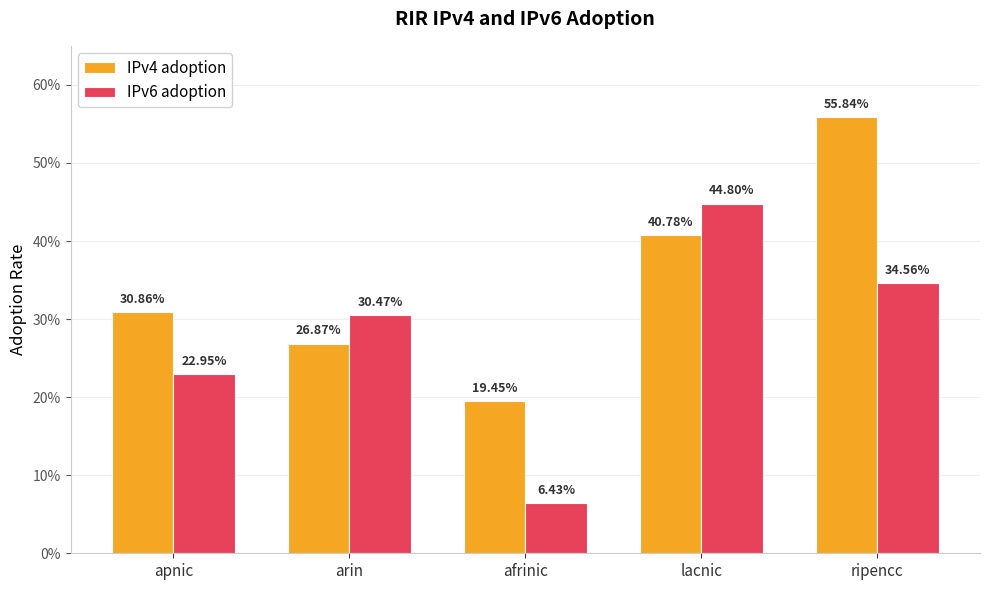

What is the value of the IPv4 adoption bar at the 1st from the left?

0.3